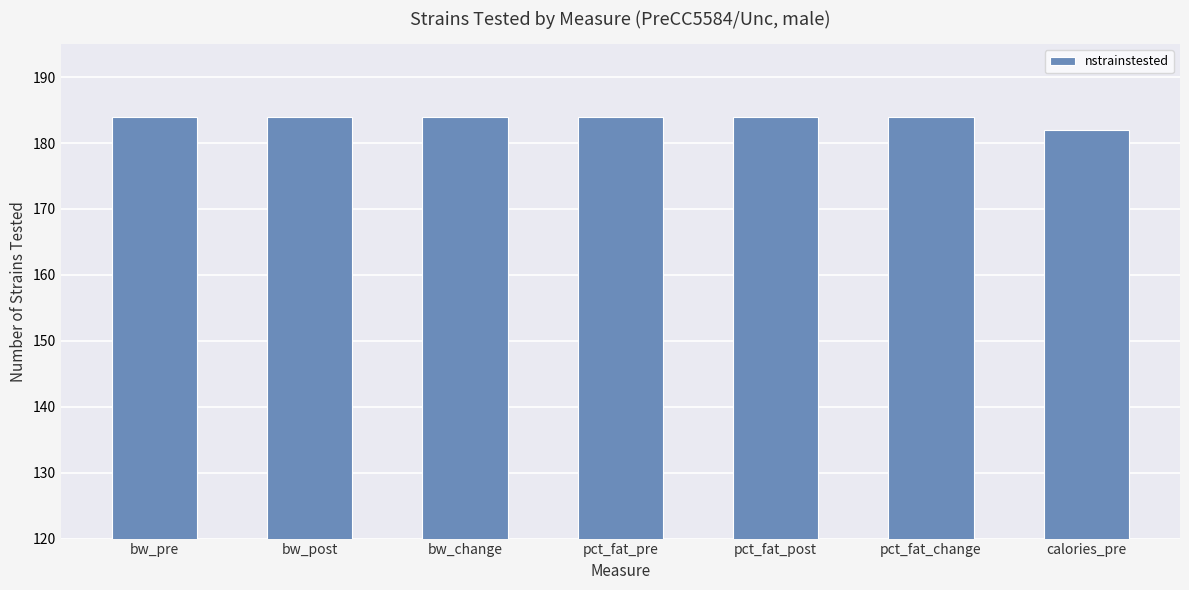

What is the sum of the values at pct_fat_post and pct_fat_change?

368